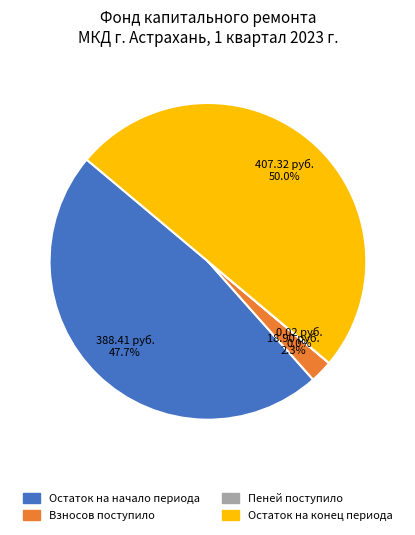

Does Взносов поступило represent more than half of the total?

No